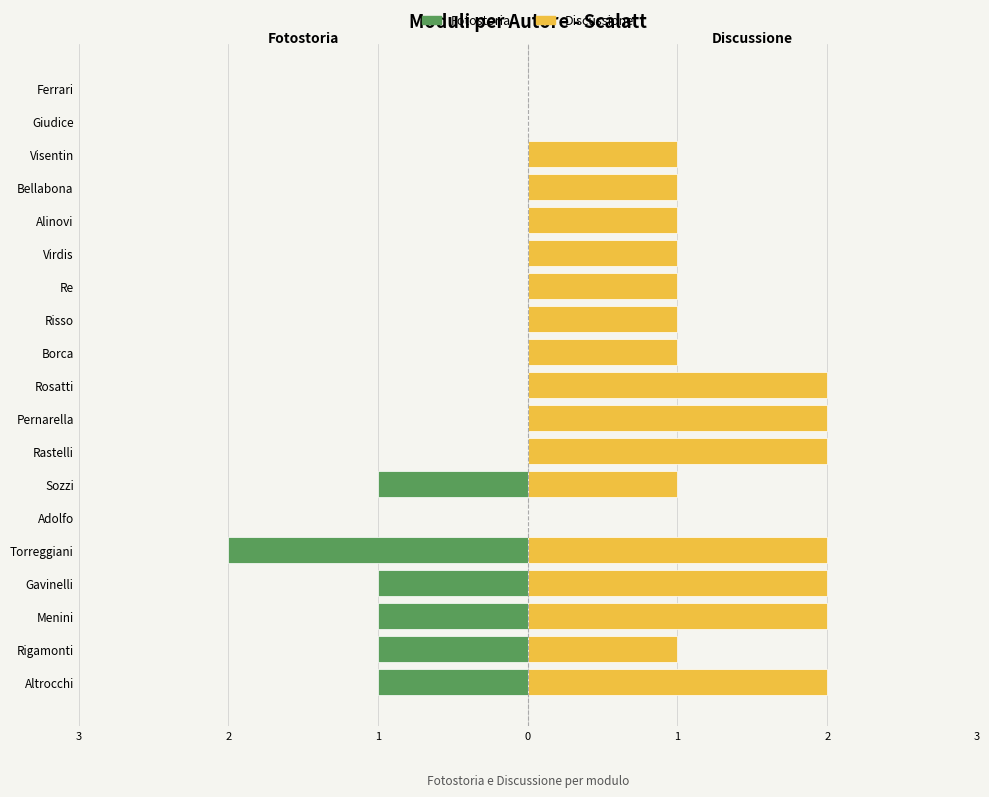

List the series in order of their peak value, lowest first.

Fotostoria, Discussione